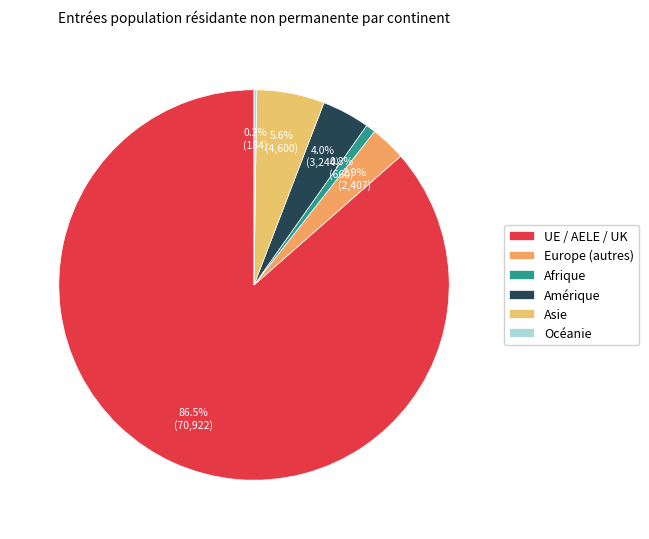

Count the number of slices in the pie.

6